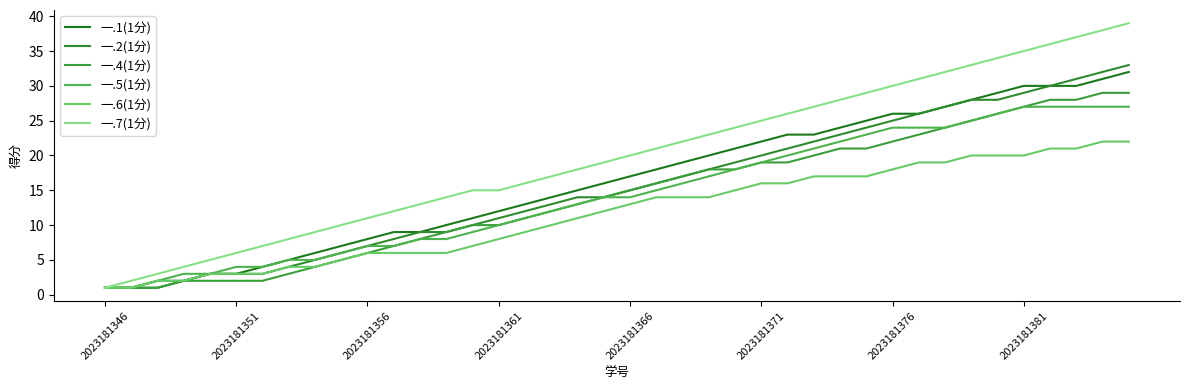

Is this an area chart (filled region under the line)?

No